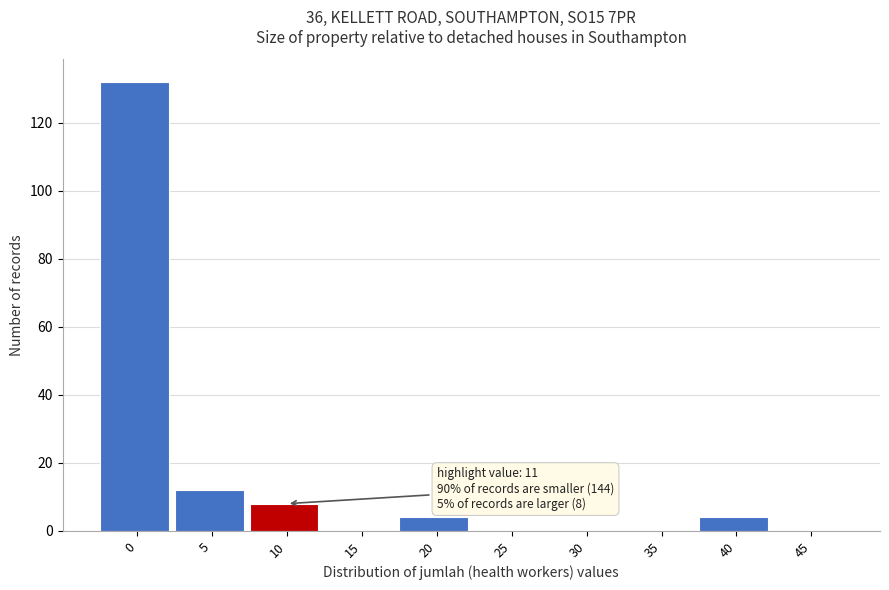

Reading left to right, transcribe all the data shown in this chart.

0=132	5=12	10=8	15=0	20=4	25=0	30=0	35=0	40=4	45=0